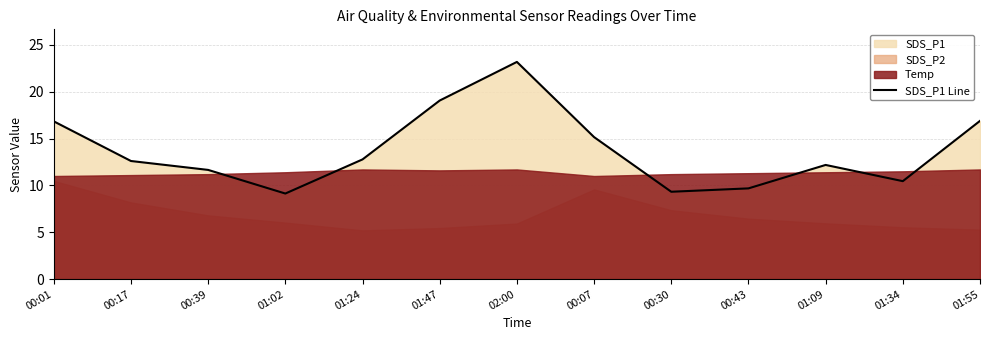

Does the chart display data point markers on the line(s)?

No